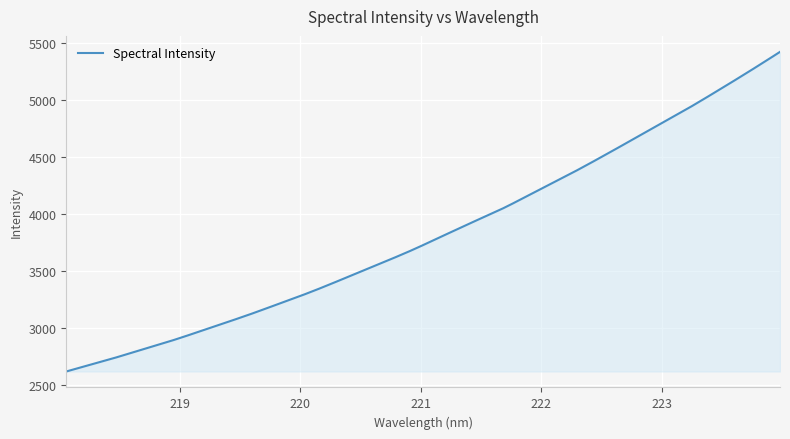

What is the greatest value displayed?

5425.7